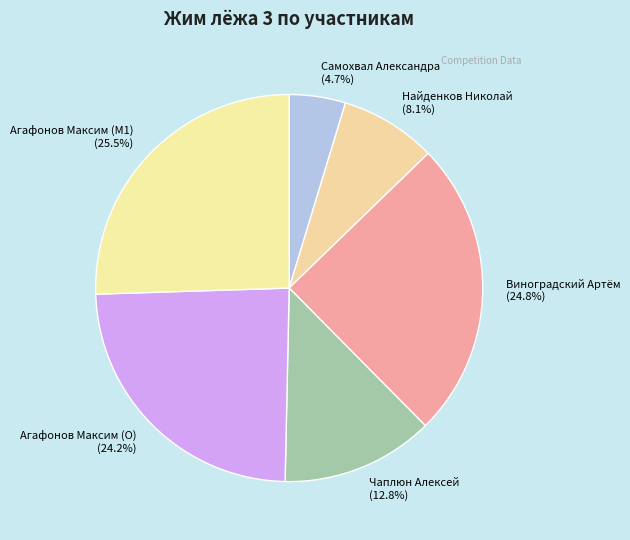

To the nearest percent, what is the difference between the Найденков Николай and Чаплюн Алексей slice percentages?

5%